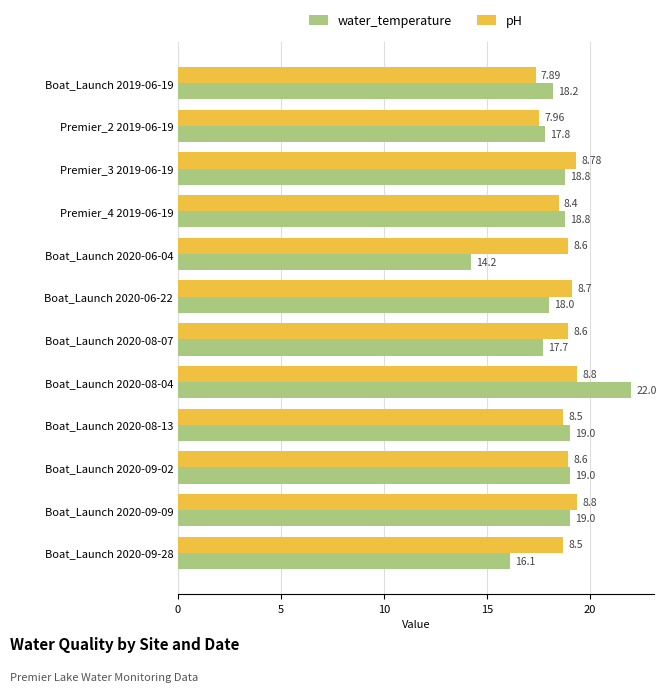

List the series in order of their peak value, lowest first.

pH, water_temperature